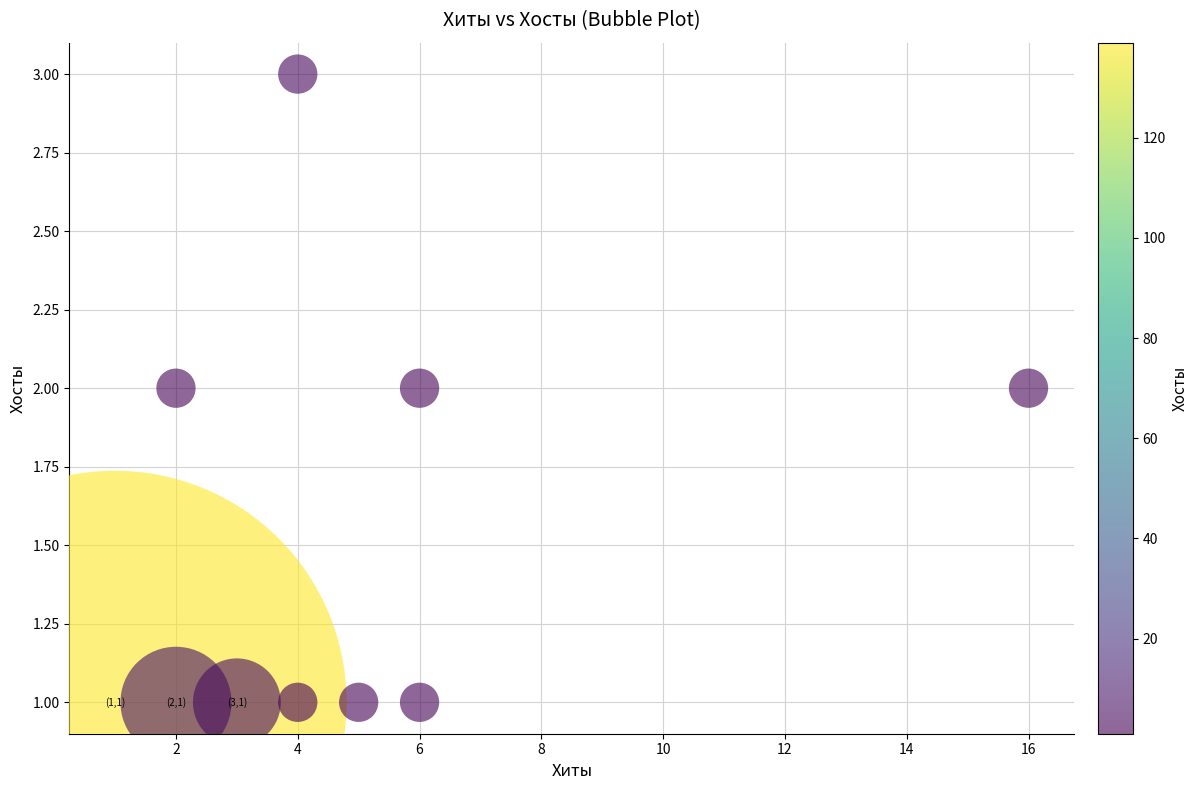

What is the range of X values (max minus min)?

15